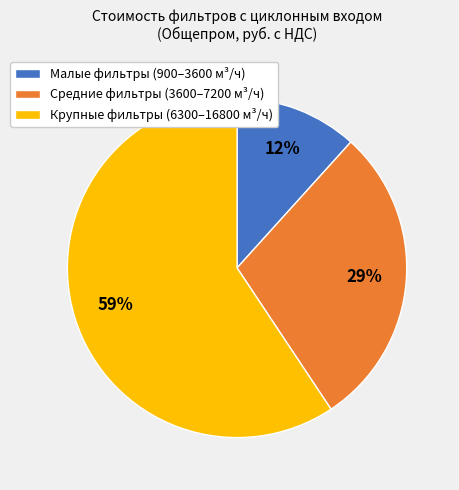

Does any single category account for the majority?

Yes